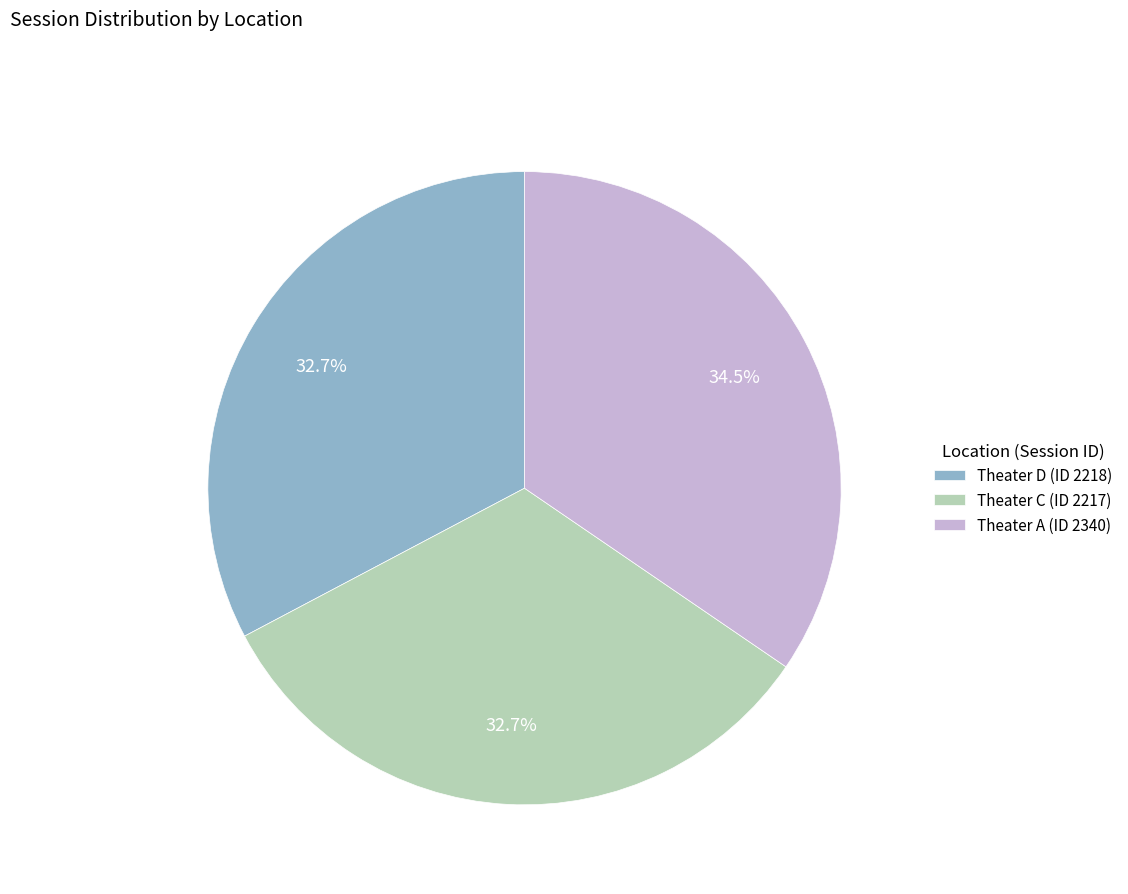

Which category has the biggest portion of the pie?

Theater A (ID 2340)